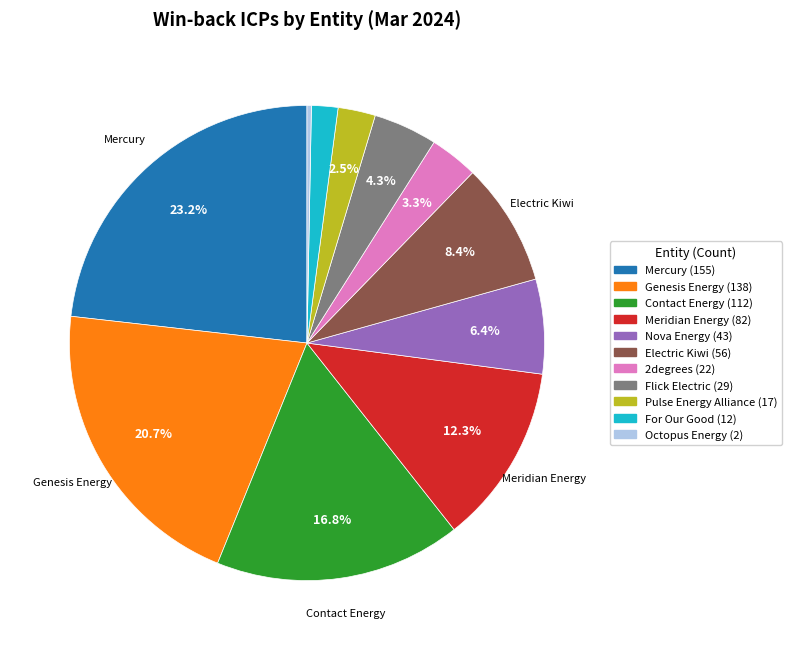

Is there a majority slice in this chart?

No